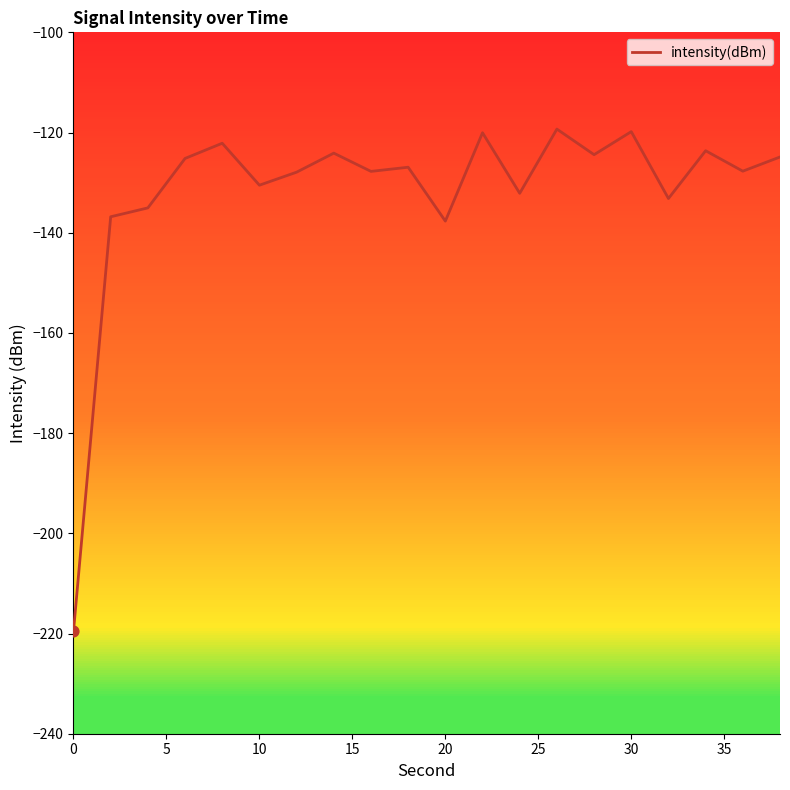

What is the minimum value shown in the chart?

-219.6